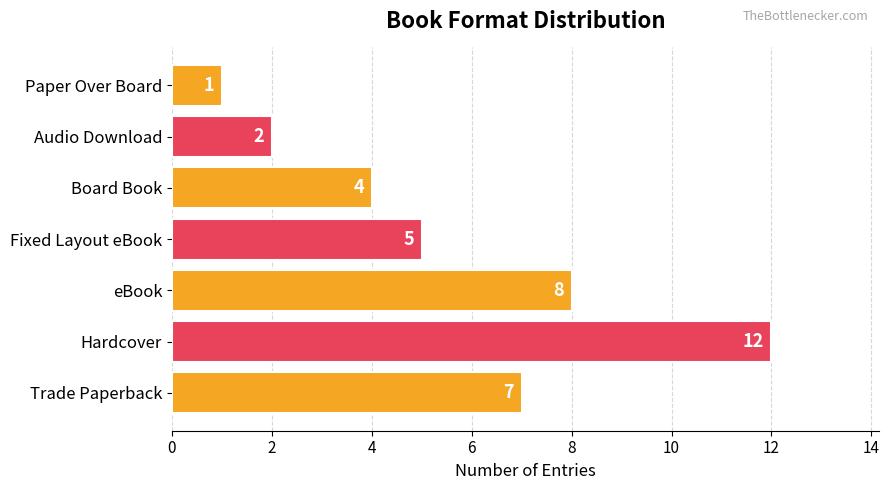

Read the value at Hardcover.

12